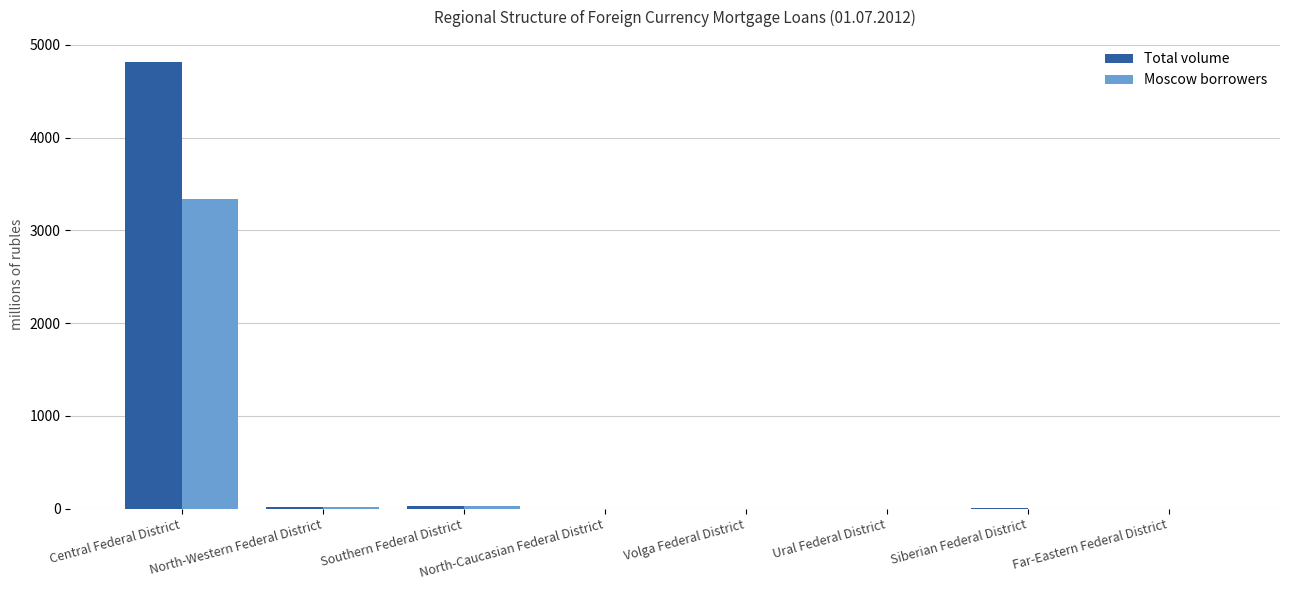

What are all the series names shown in the legend?

Total volume, Moscow borrowers